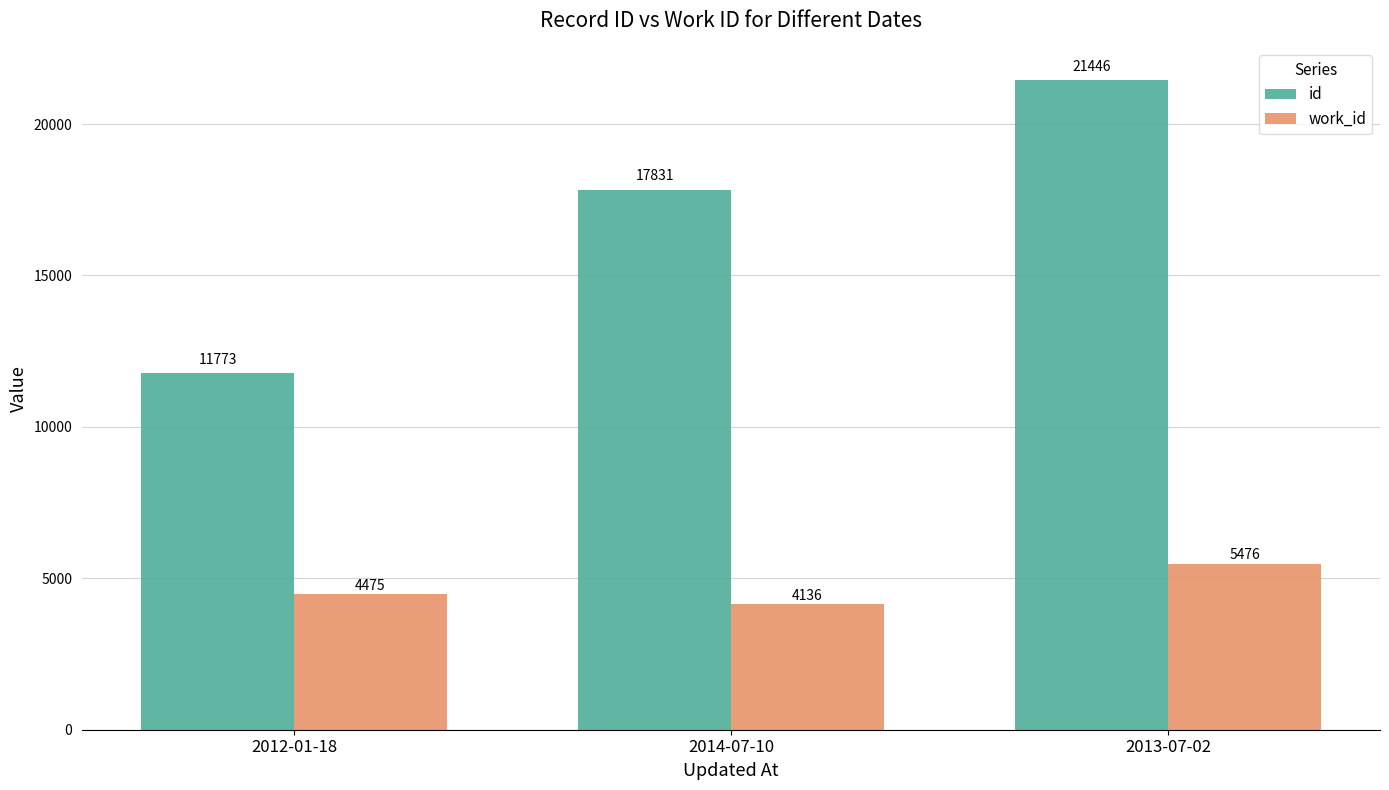

At which label is work_id closest to 4806?

2012-01-18